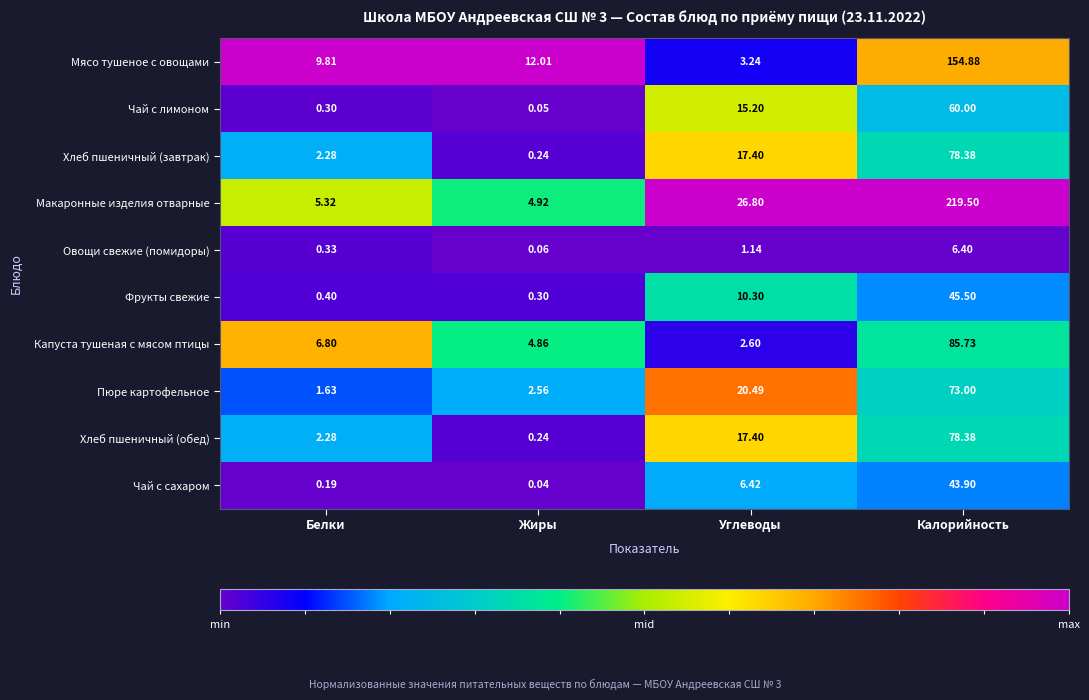

Which series has the largest range (max minus min)?

Макаронные изделия отварные